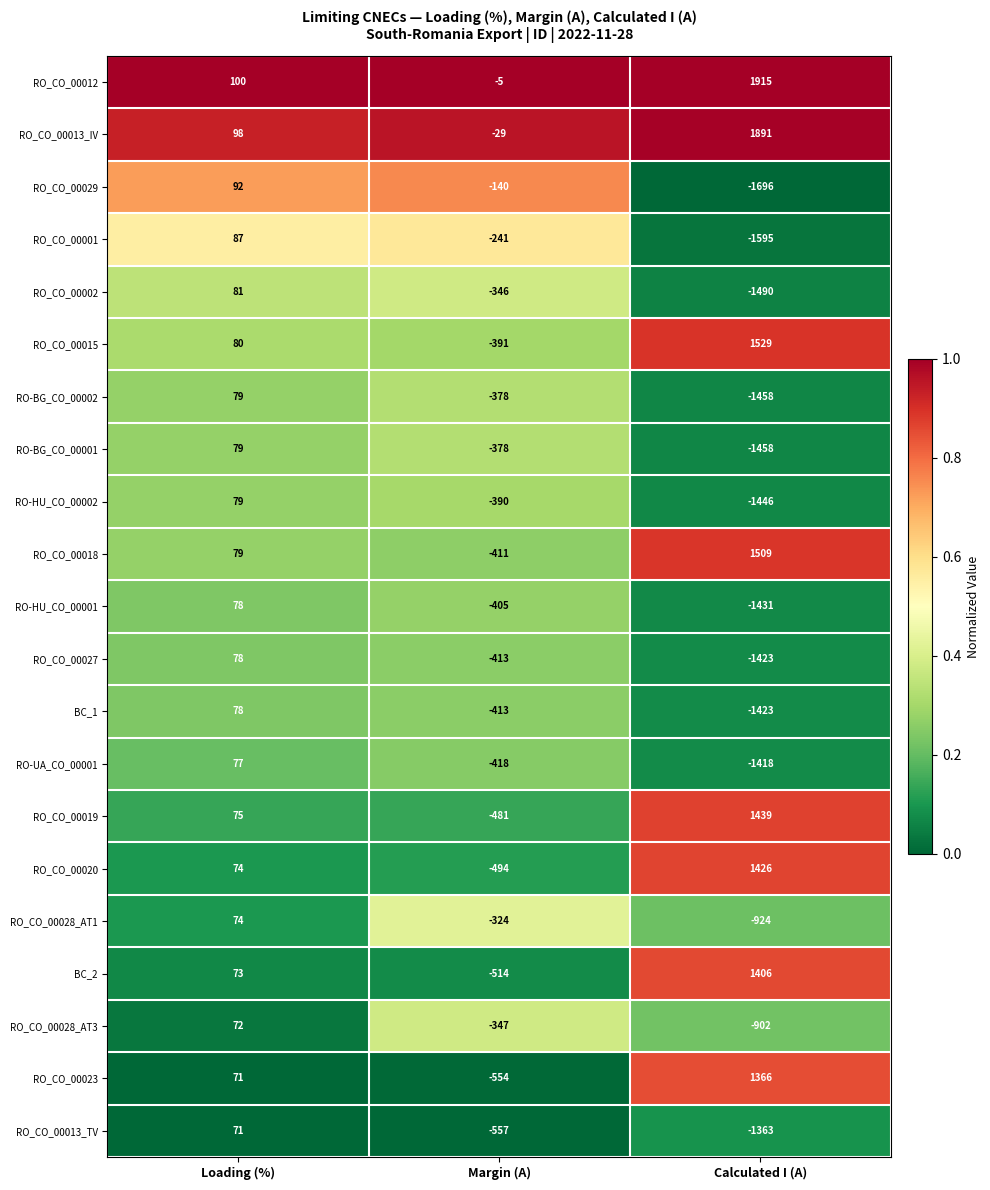

What is the sum of all BC_1 values?

-1758